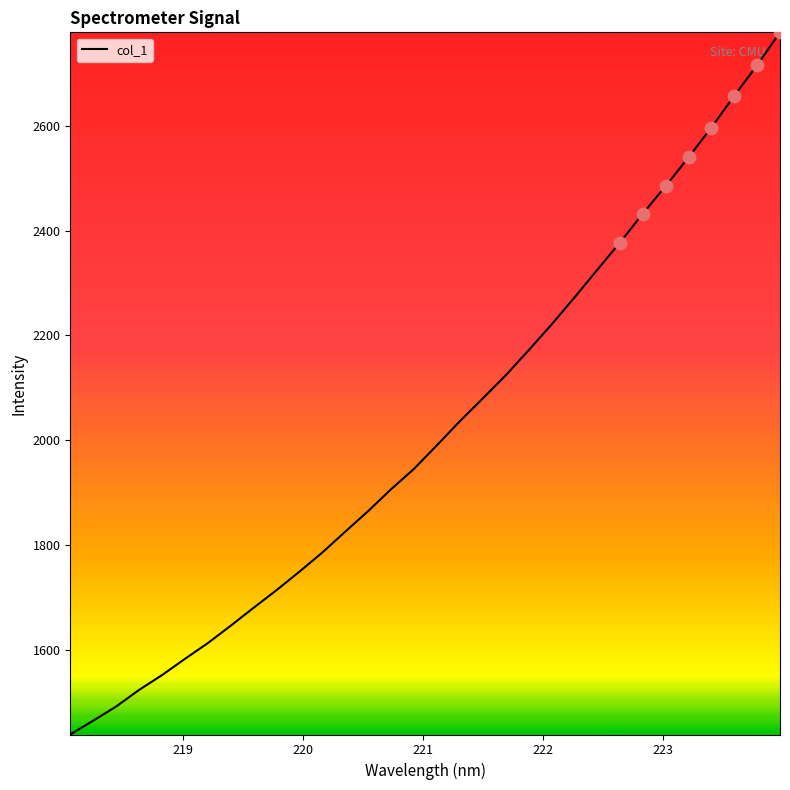

What is the minimum value shown in the chart?

1438.9